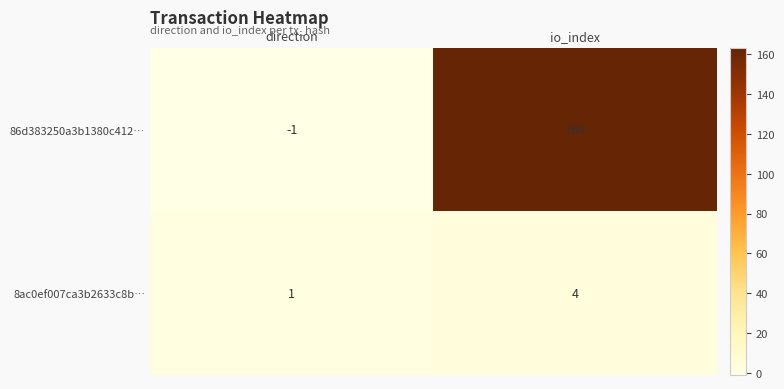

How many negative values does the 86d383250a3b1380c412… series have?

1